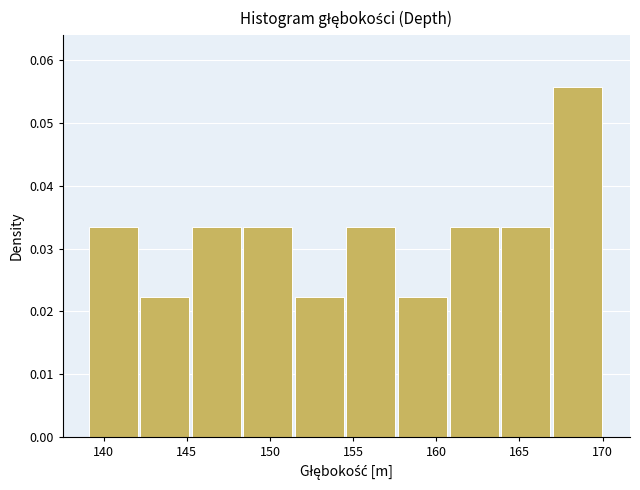

Reading left to right, transcribe this chart: for each bar, give the range it covers on the x-axis and its height. Neither the bar edges nor the heights are printed on the chart, so give them approximately, as read against the axes.

139.1 to 142.2: 0.033
142.2 to 145.3: 0.022
145.3 to 148.4: 0.033
148.4 to 151.5: 0.033
151.5 to 154.6: 0.022
154.6 to 157.7: 0.033
157.7 to 160.8: 0.022
160.8 to 163.9: 0.033
163.9 to 167.0: 0.033
167.0 to 170.1: 0.056